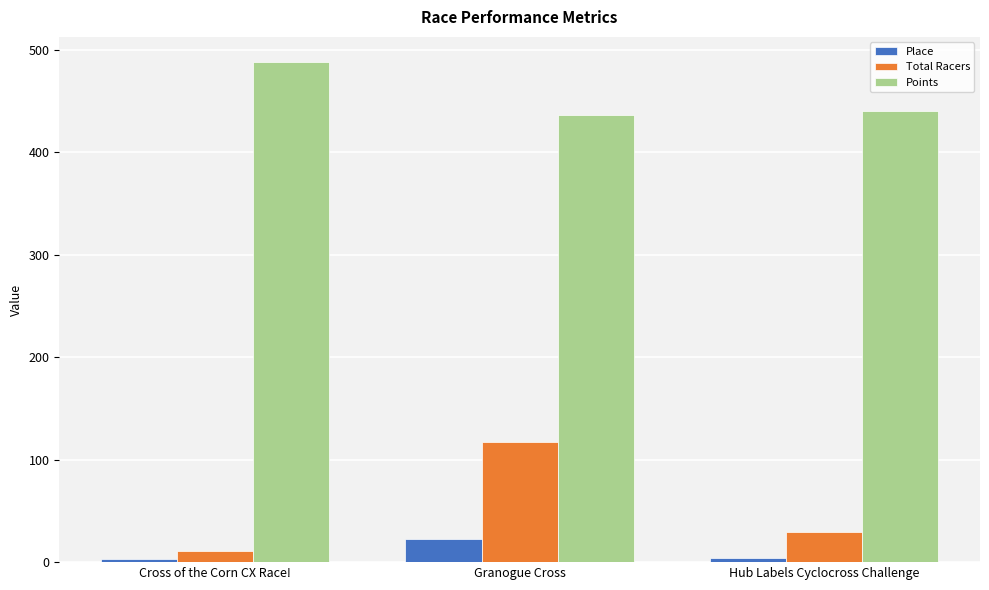

At Hub Labels Cyclocross Challenge, list the series in order from smallest to largest.

Place, Total Racers, Points